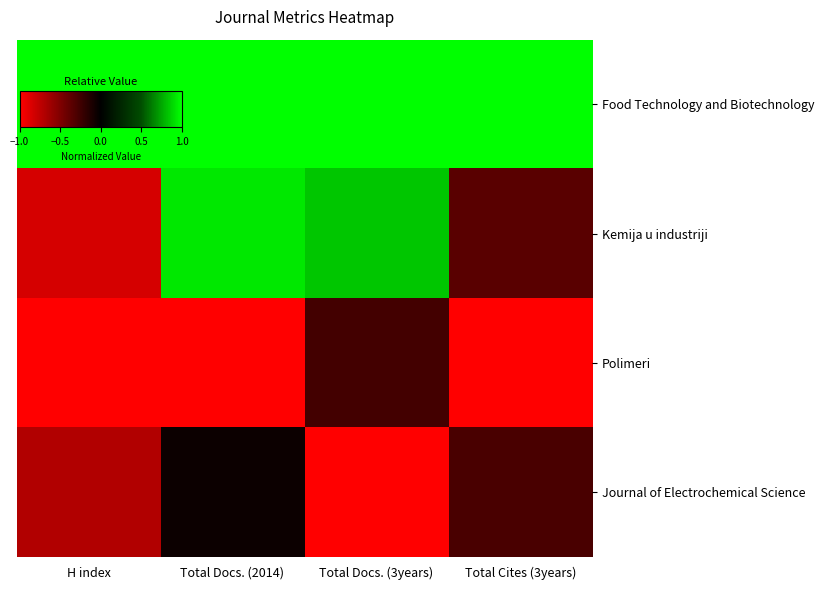

How many categories are shown in the chart?

4